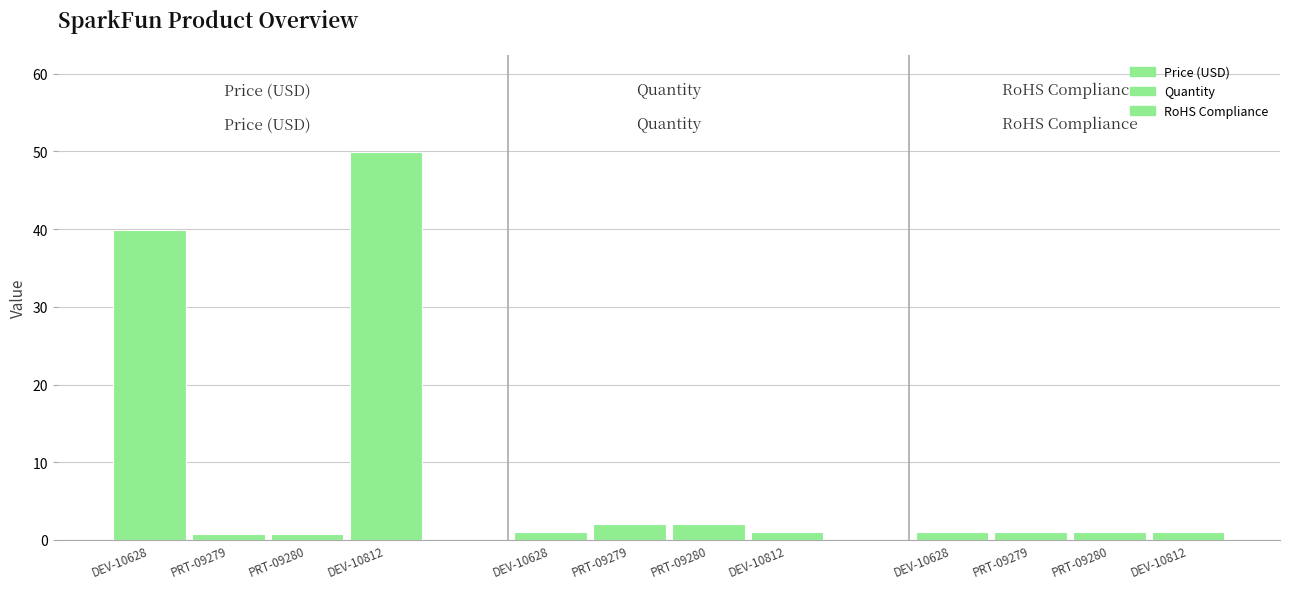

How many distinct data groups are displayed?

3